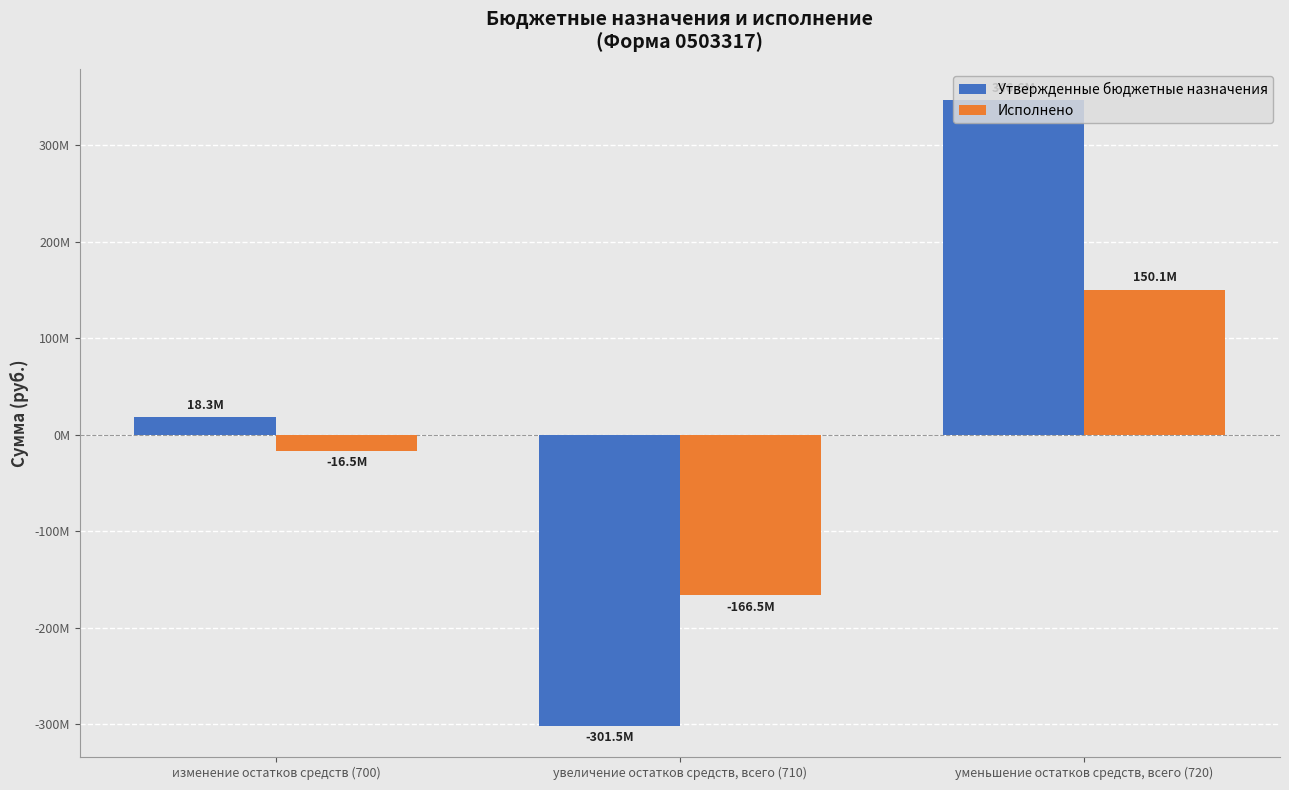

Which series has the largest range (max minus min)?

Утвержденные бюджетные назначения